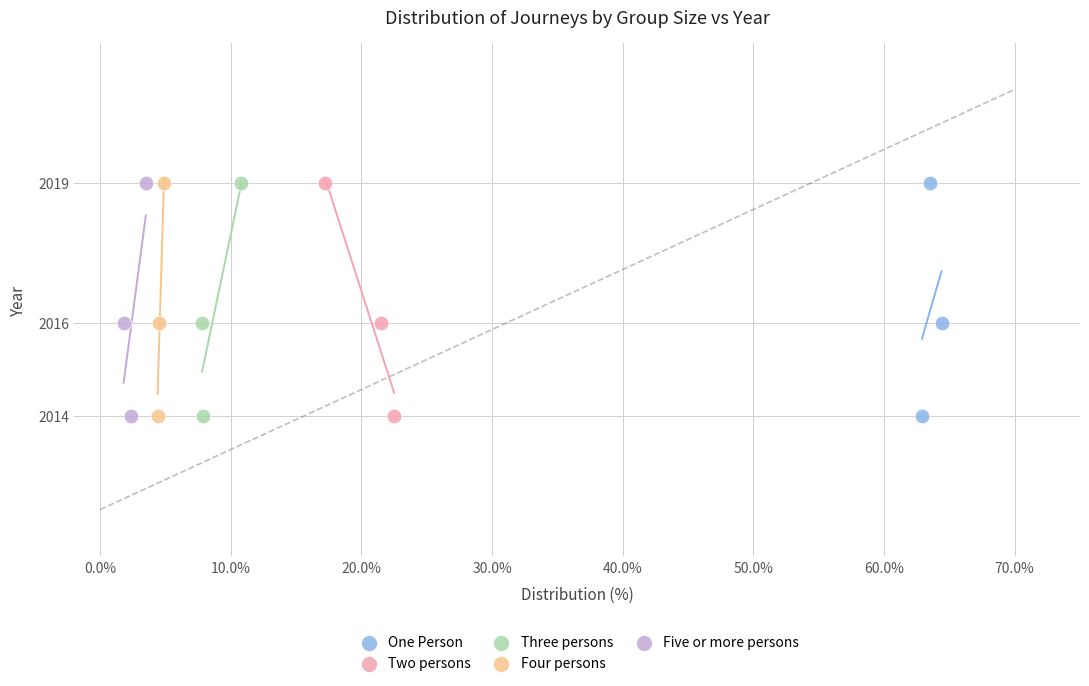

What are all the series names shown in the legend?

One Person, Two persons, Three persons, Four persons, Five or more persons